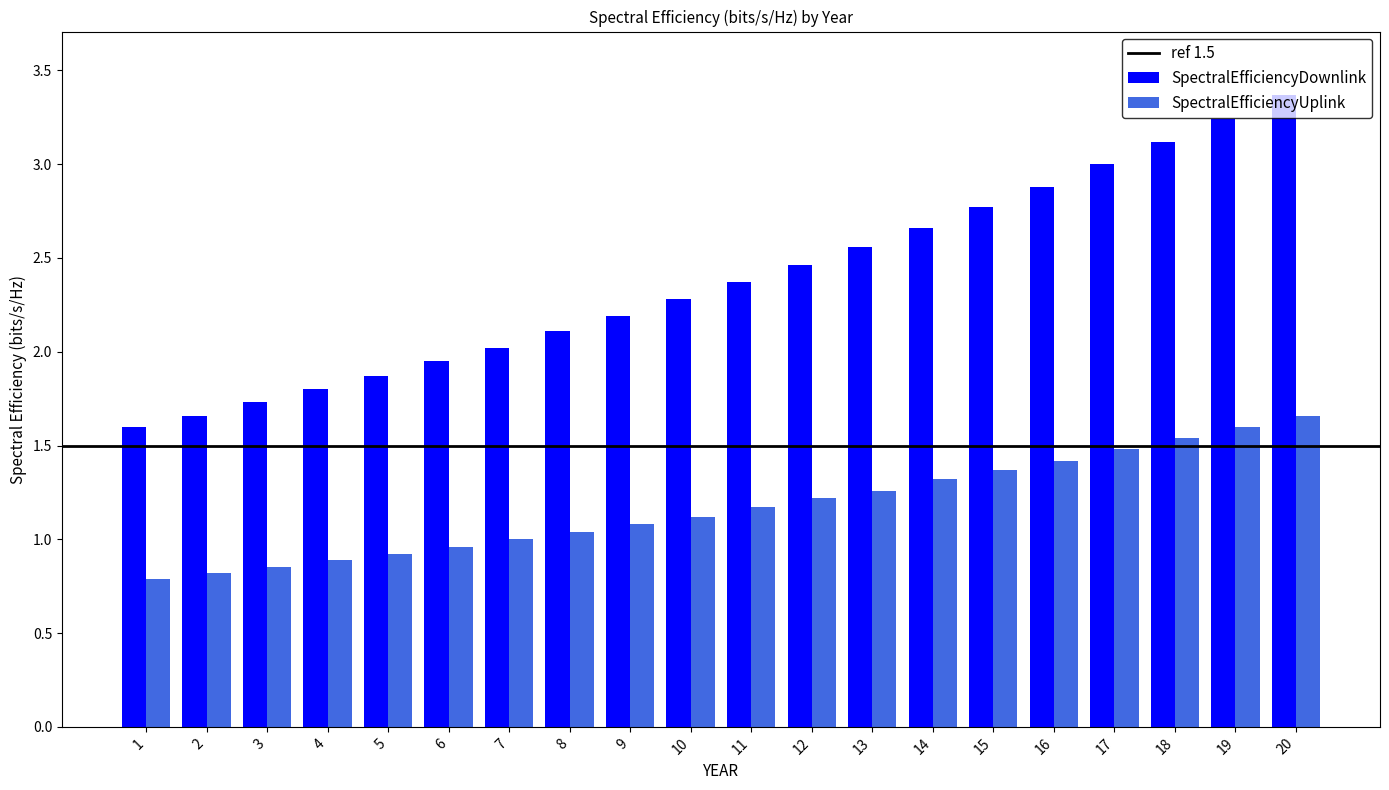

What is the average value of the SpectralEfficiencyDownlink series?

2.4